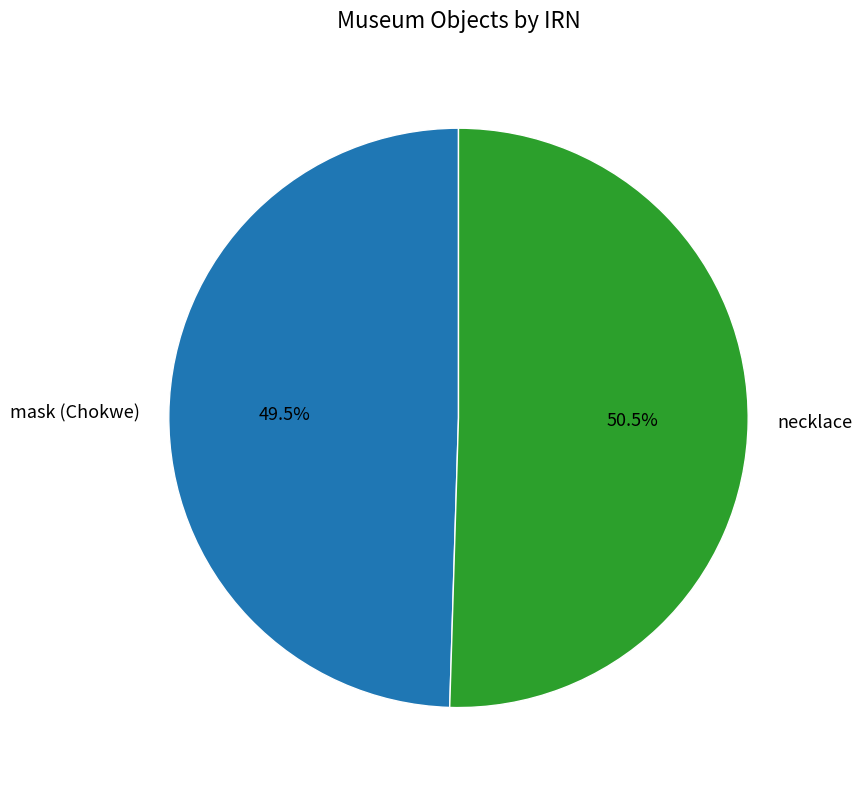

Does any single category account for the majority?

Yes